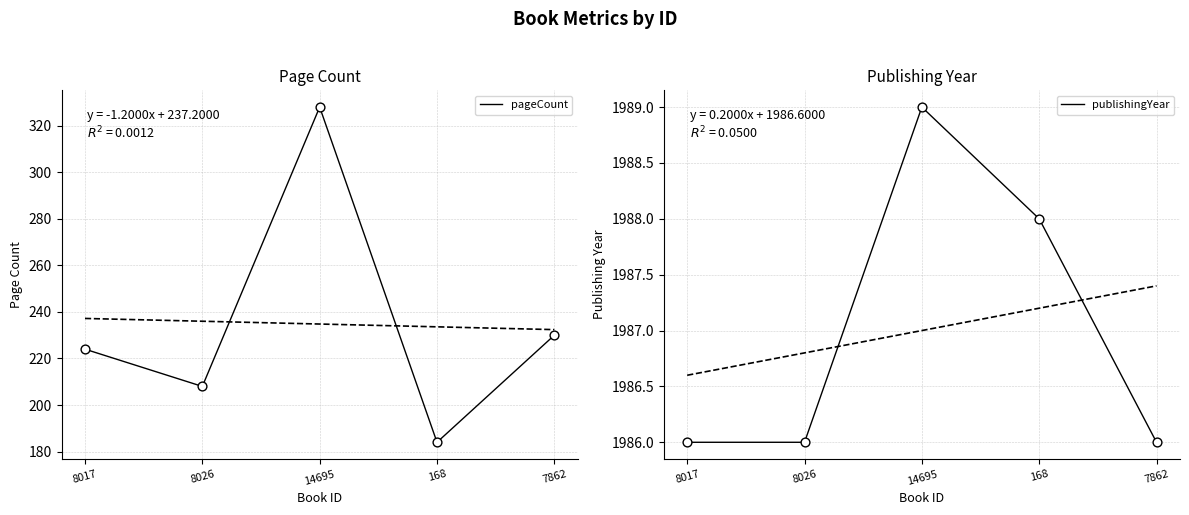

What is the total value across all series at 14695?

2317